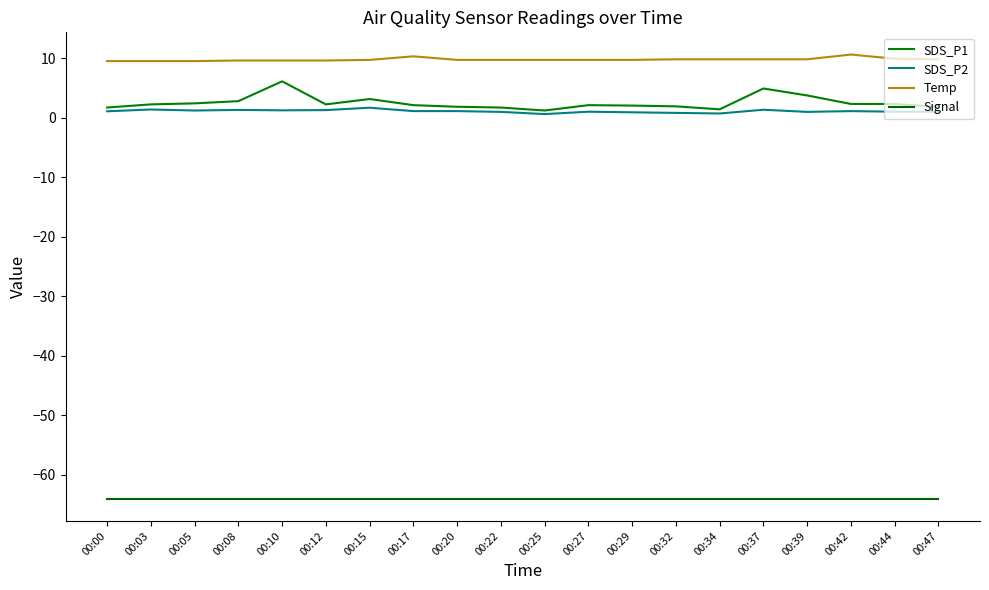

How many lines are shown in the chart?

4